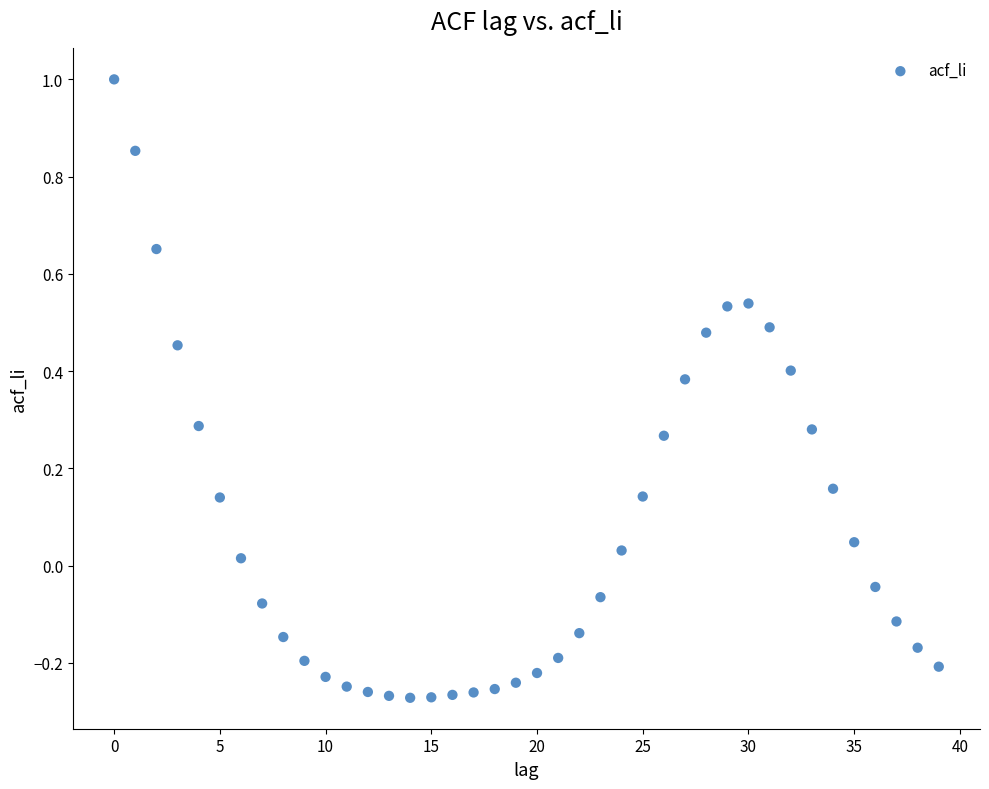

What is the range of Y values (max minus min)?

1.3